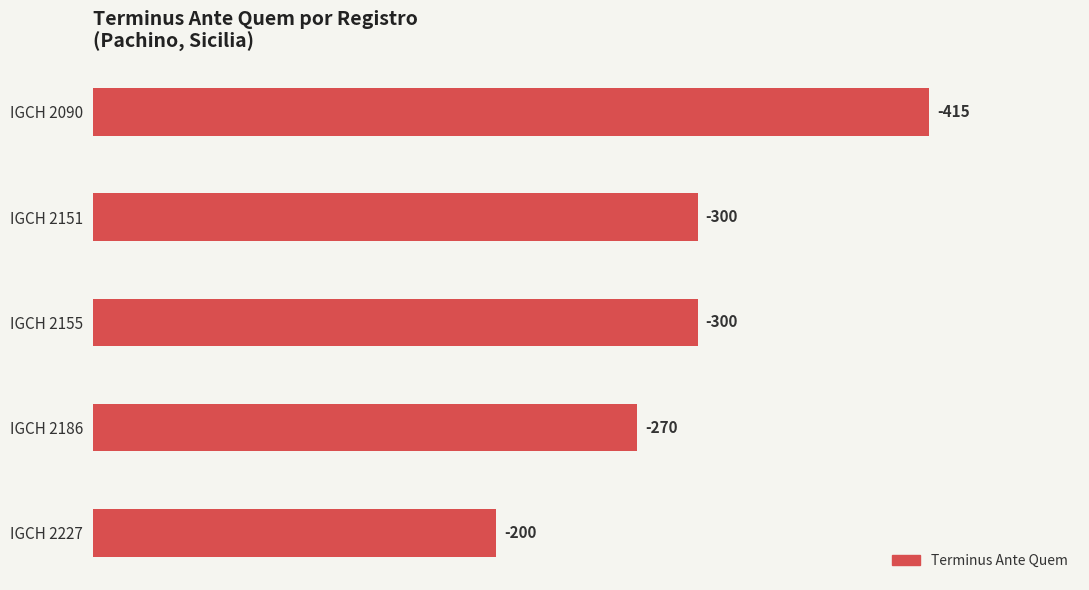

How many bars are there in total?

5